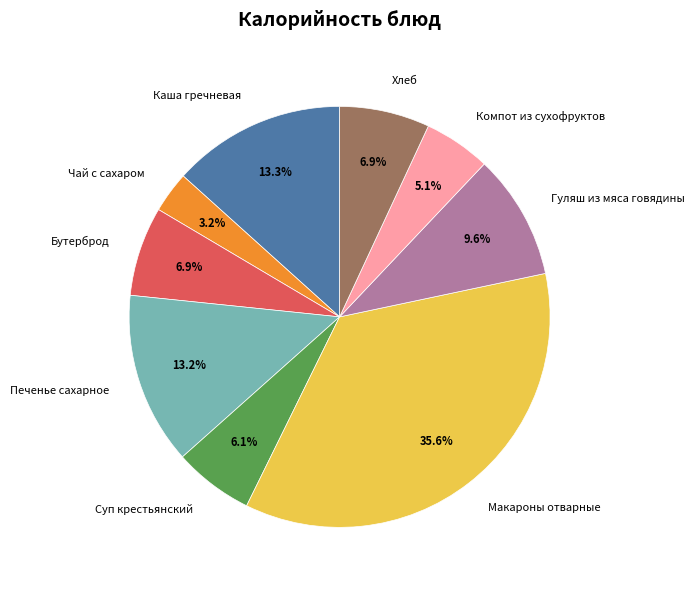

Which slice is the largest?

Макароны отварные